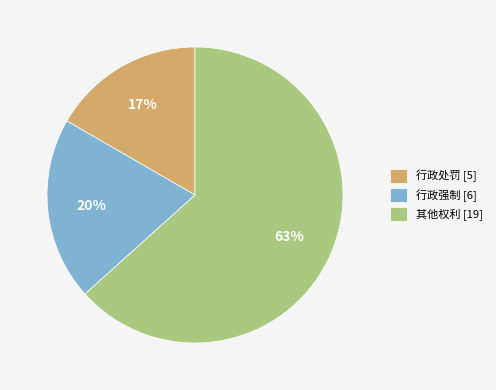

Is 其他权利 the majority of the pie?

Yes